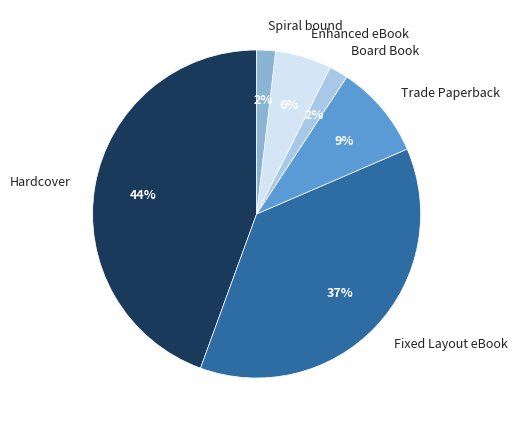

Is Board Book the majority of the pie?

No